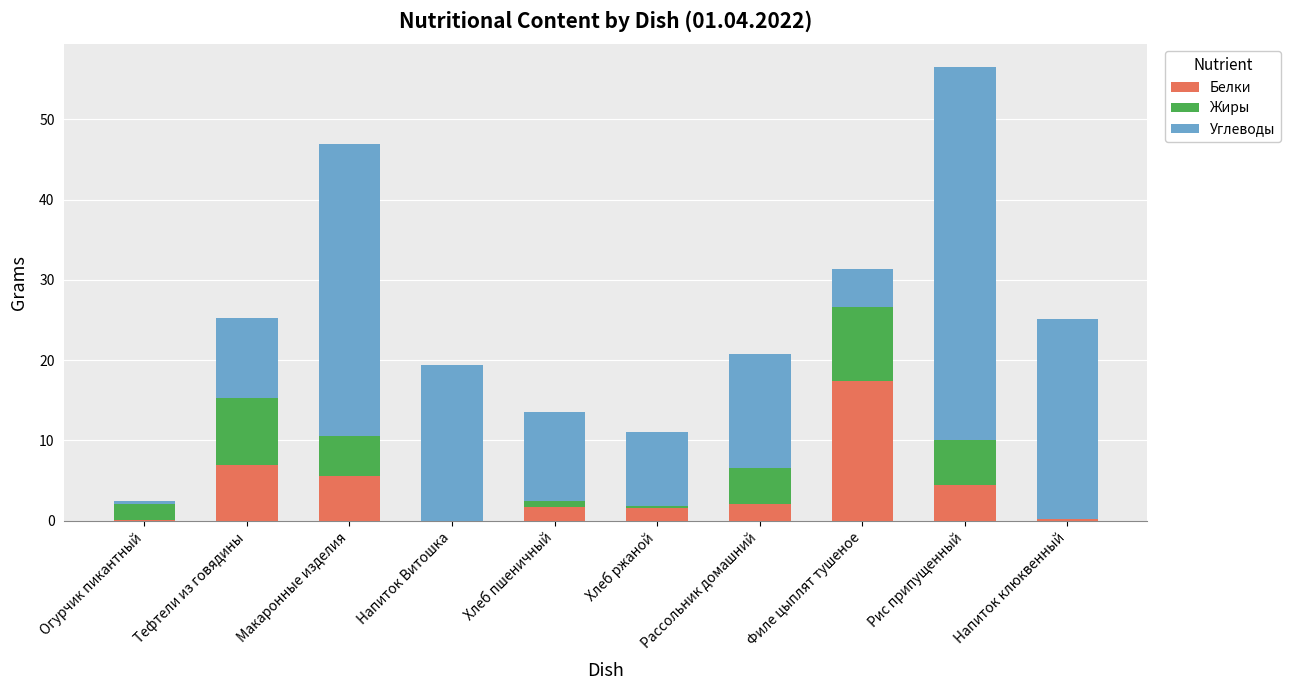

Read the Белки value at Рассольник домашний.

2.1